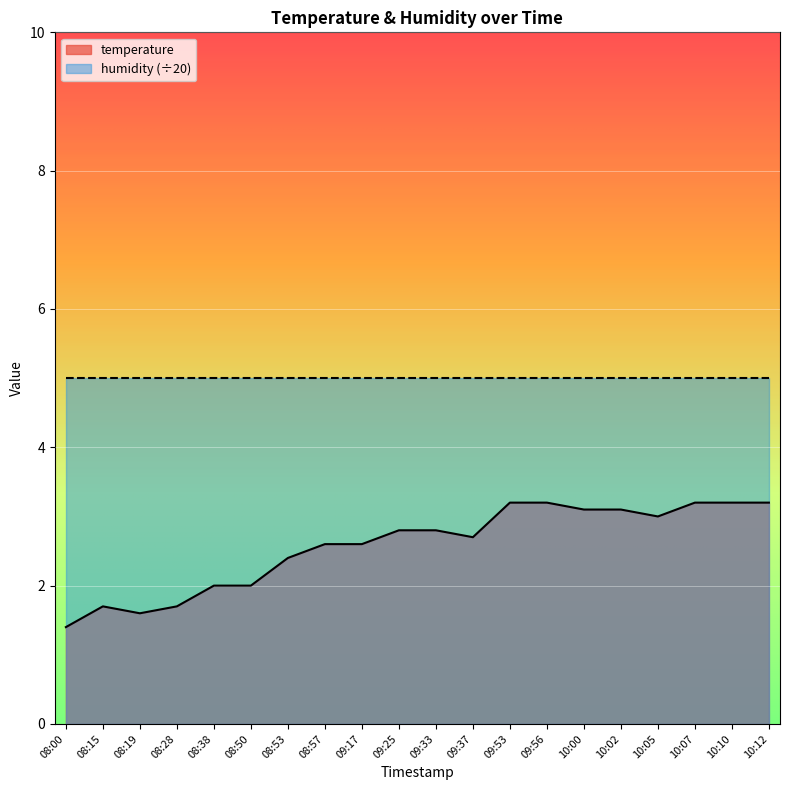

What is the label of the 9th point from the right?

09:37